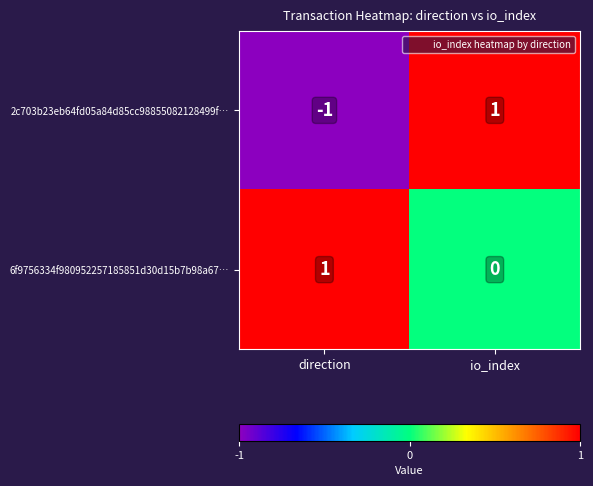

Rank the categories by 2c703b23eb64fd05a84d85cc98855082128499f… value from lowest to highest.

direction, io_index